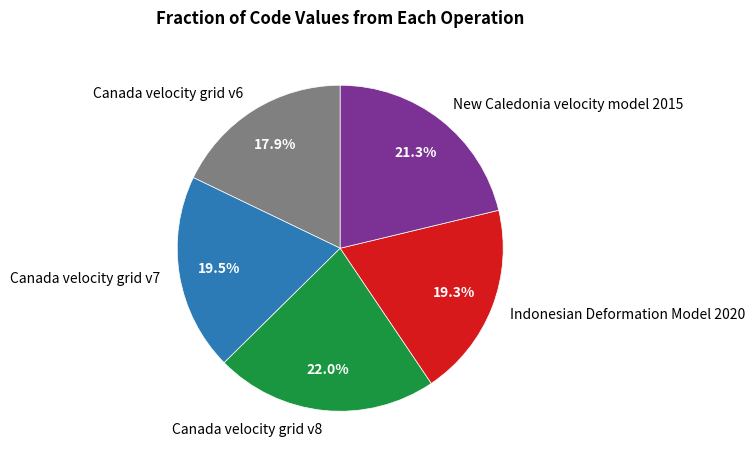

To the nearest percent, what percentage of the pie is Canada velocity grid v6?

18%